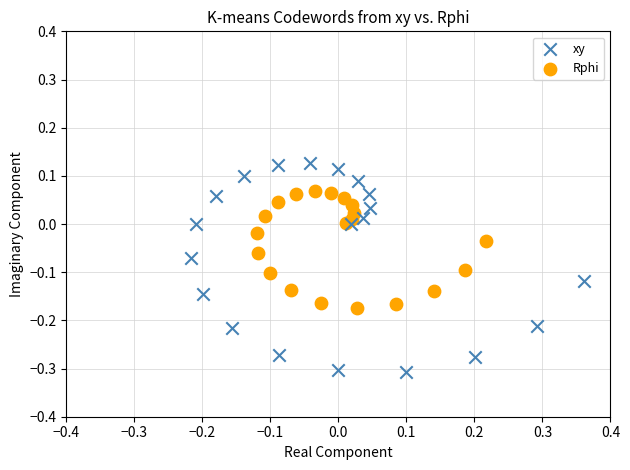

Which series has the widest spread of Y values?

xy